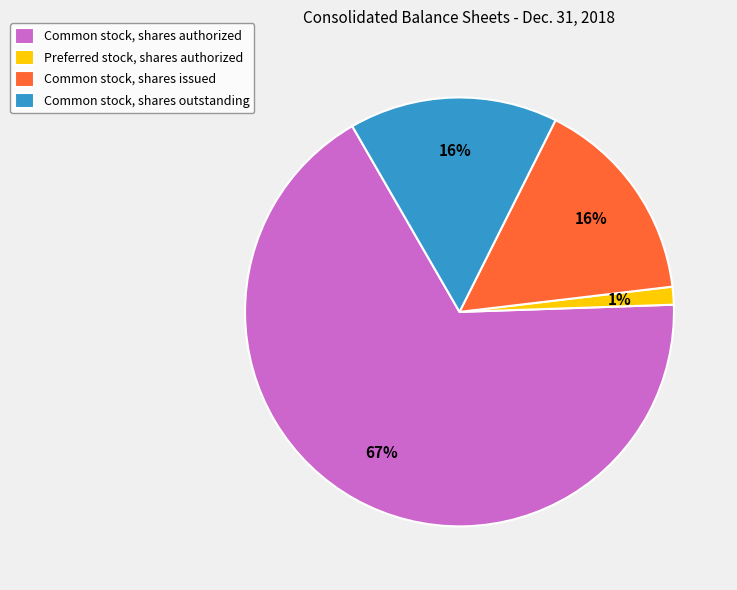

To the nearest percent, what portion does Common stock, shares issued represent?

16%